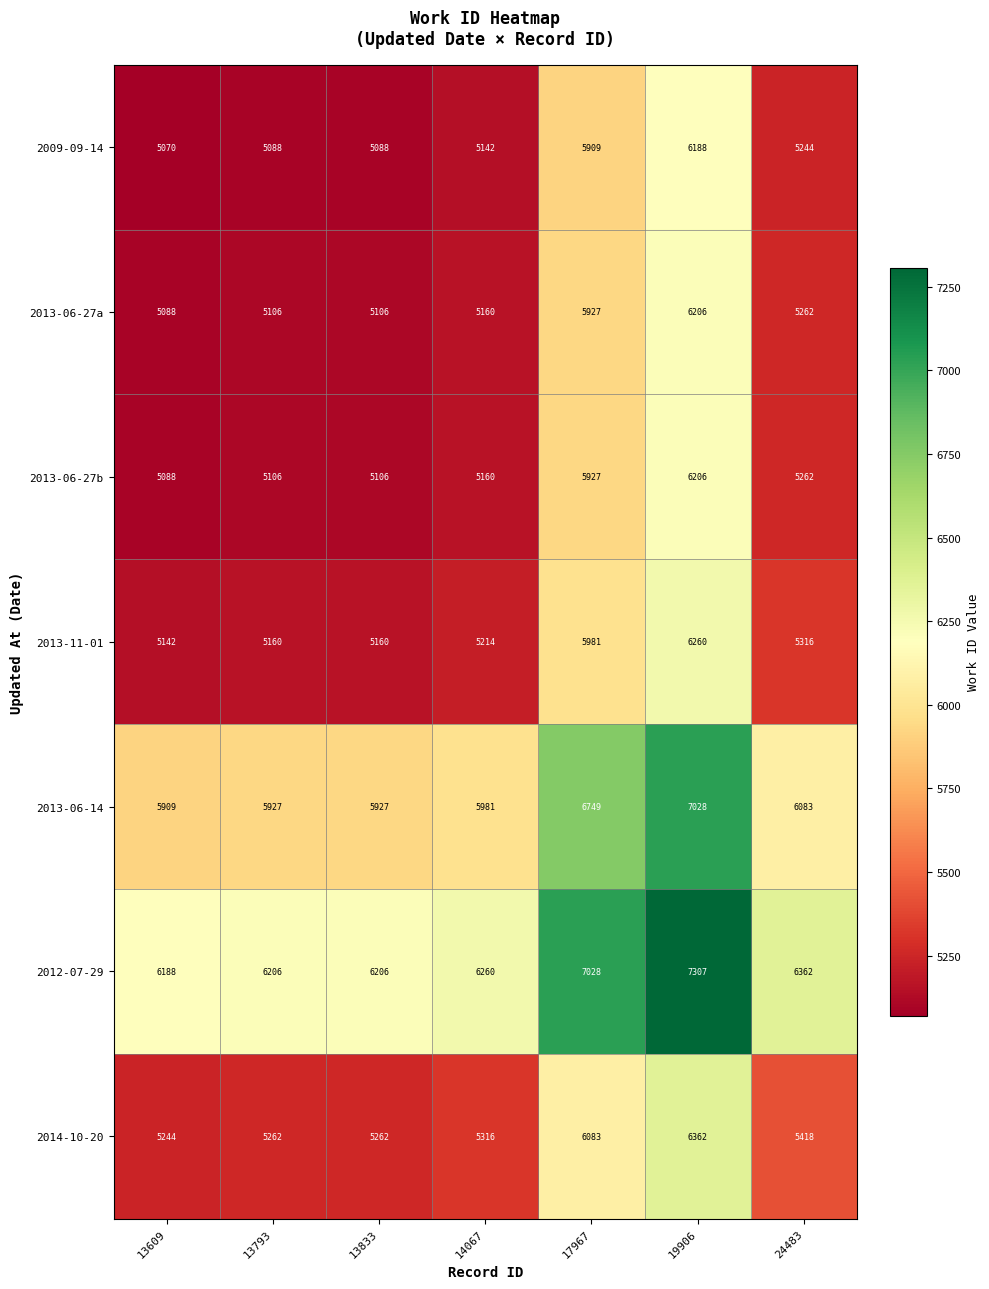

What is the approximate value of 2013-06-27a at 13833, to the nearest 100?

5100